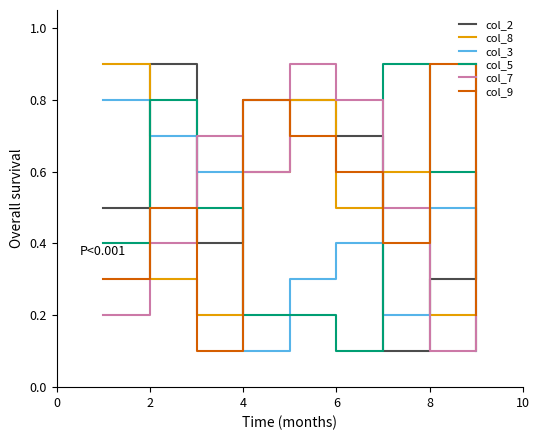

What is the highest value of the col_7 series?

0.9